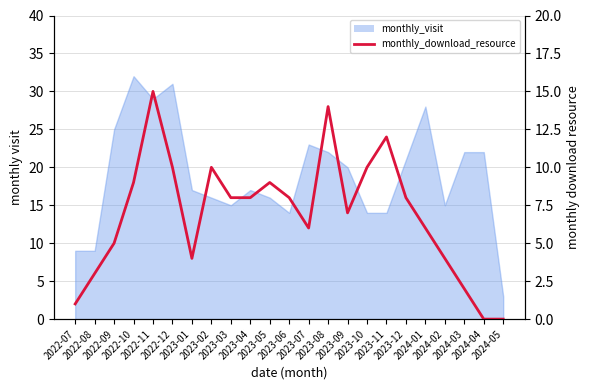

True or false: the data shows 9 at 2023-08.

False